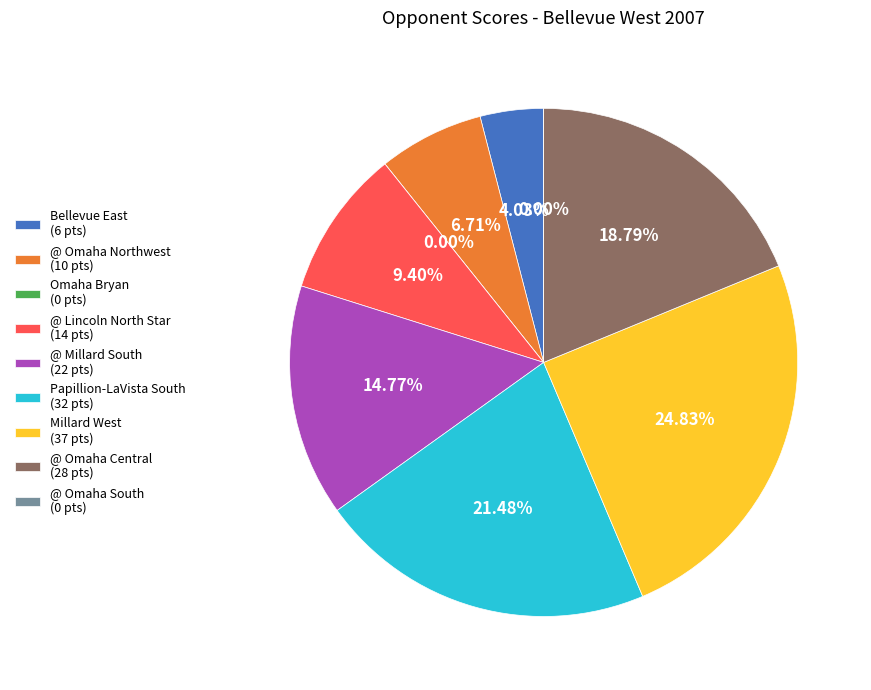

Is the sum of Millard West and Omaha Bryan greater than half?

No